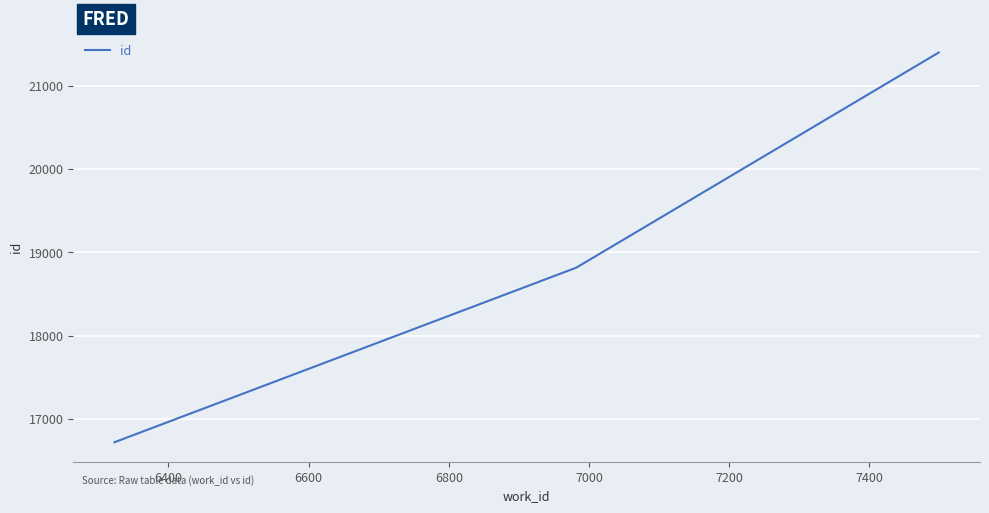

What is the average value?

18980